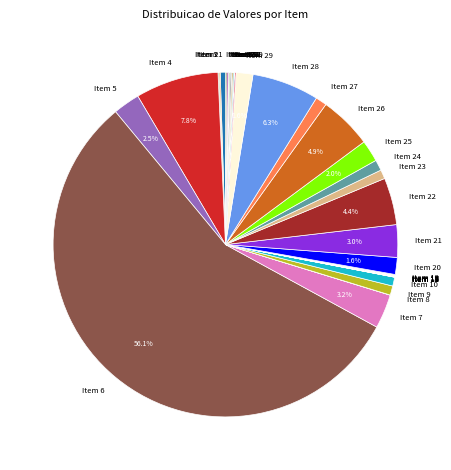

To the nearest percent, what percentage of the pie is Item 6?

56%